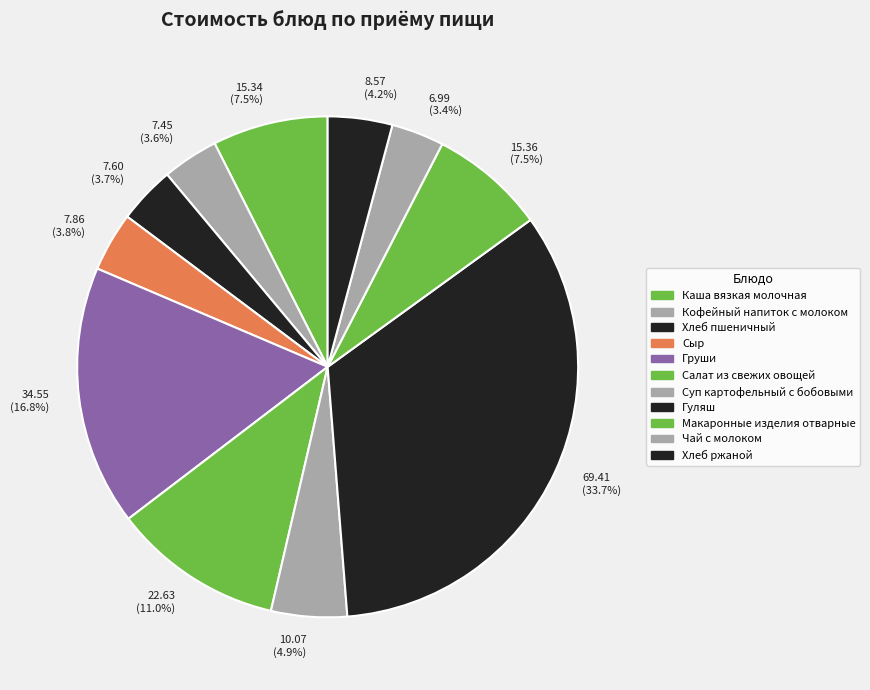

What is the largest slice in the pie chart?

69.41 (33.7%)